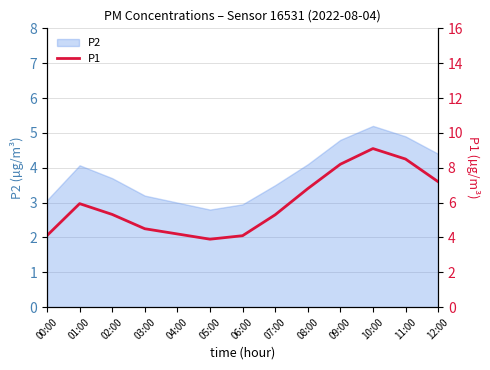

True or false: P2 has a value of 4.9 at 11:00.

True